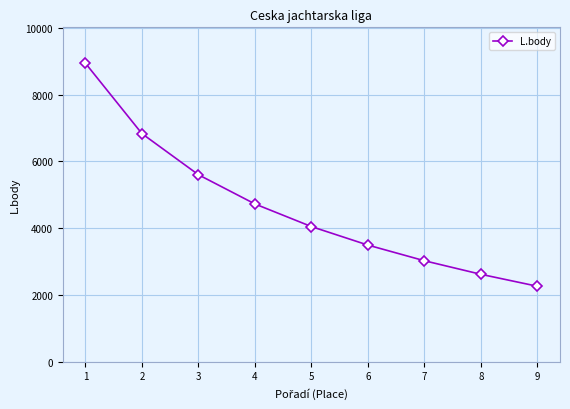

List the labels in order of value, largest first.

1, 2, 3, 4, 5, 6, 7, 8, 9